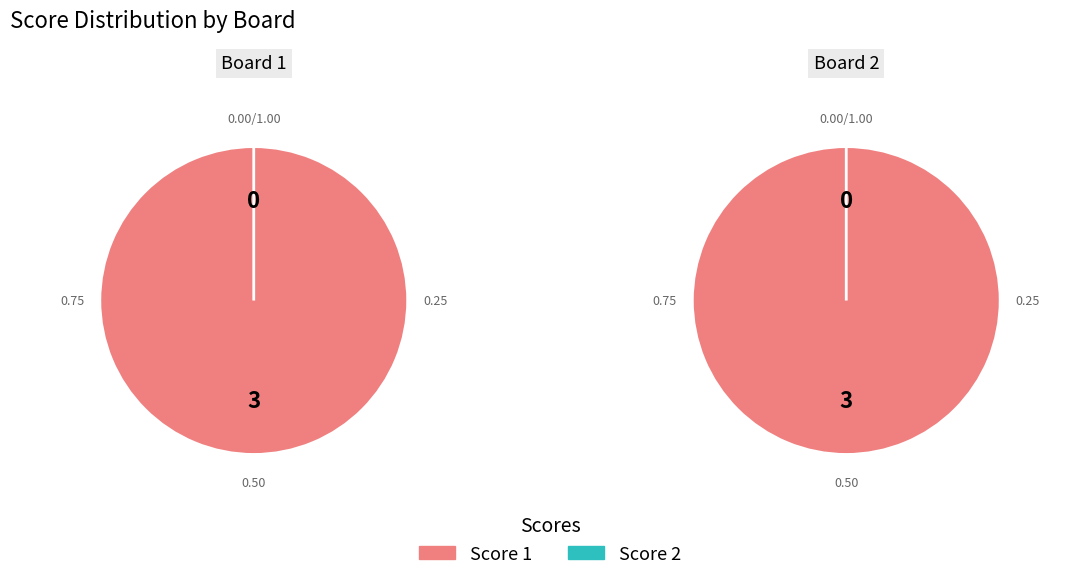

Rank the series by their maximum value, from lowest to highest.

Score 2, Score 1